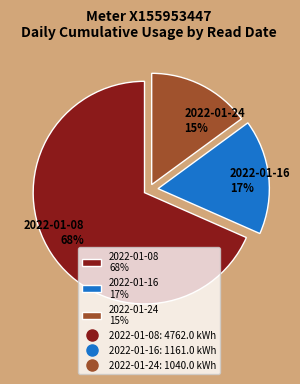

Which slice represents more than half of the pie?

2022-01-08